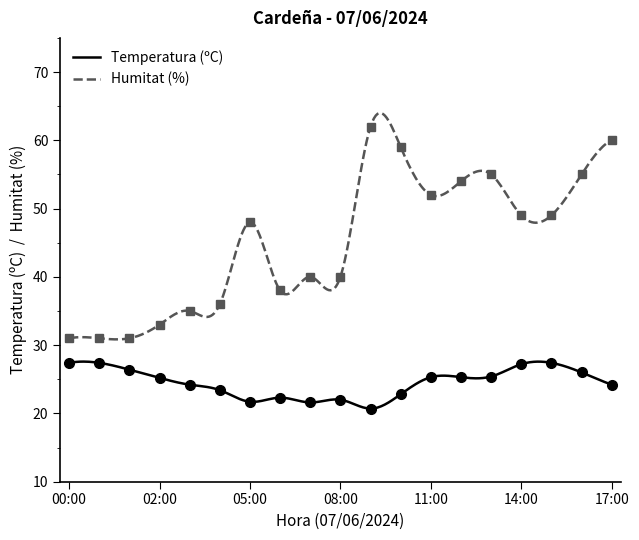

True or false: Humitat (%) and Temperatura (ºC) intersect in this chart.

False